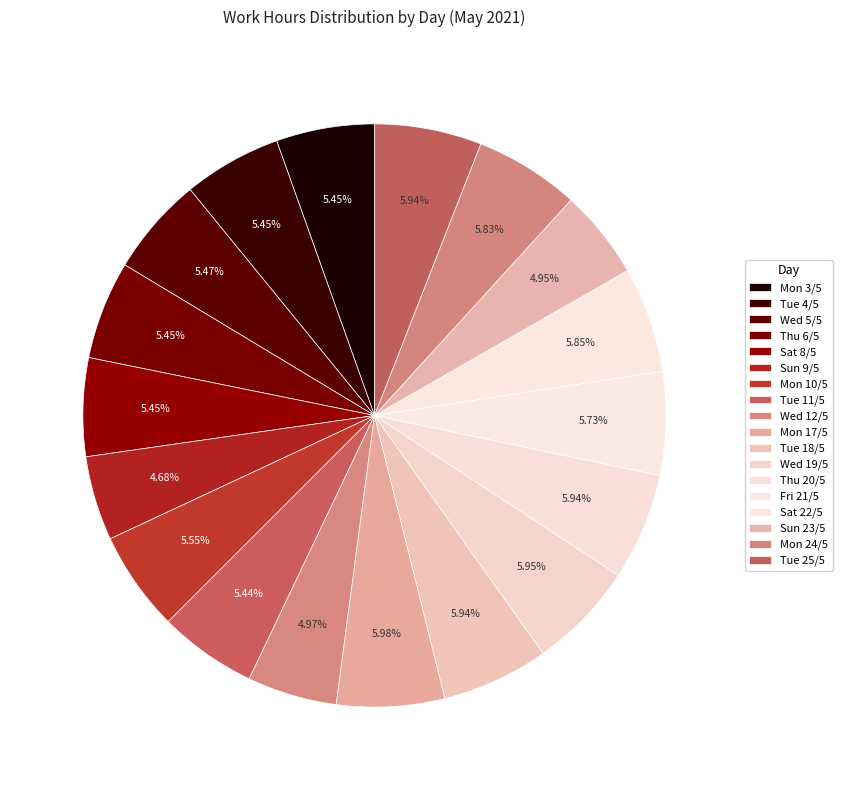

Between Sat 22/5 and Tue 18/5, which is larger?

Tue 18/5